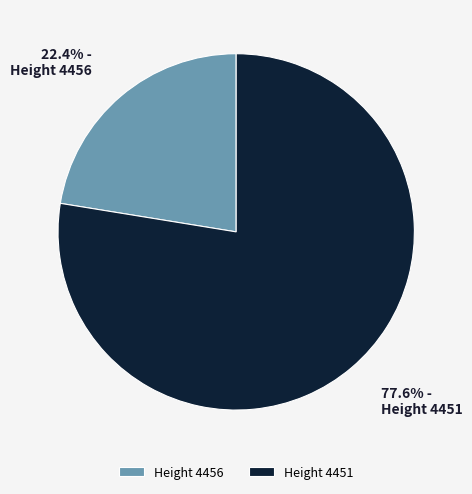

Which slice is the largest?

Height 4451